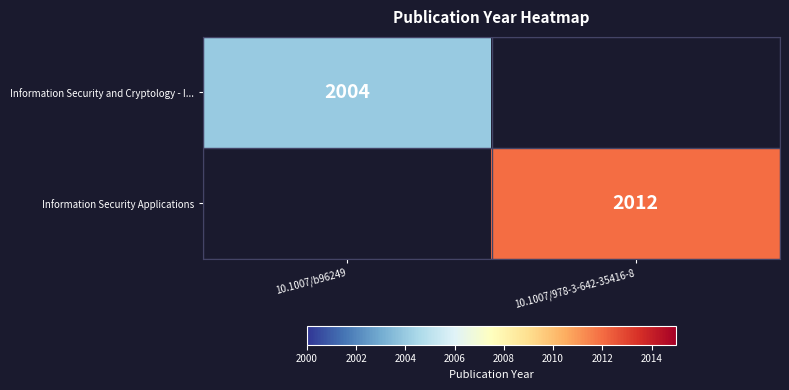

True or false: Information Security Applications has a value of 2012 at 10.1007/978-3-642-35416-8.

True